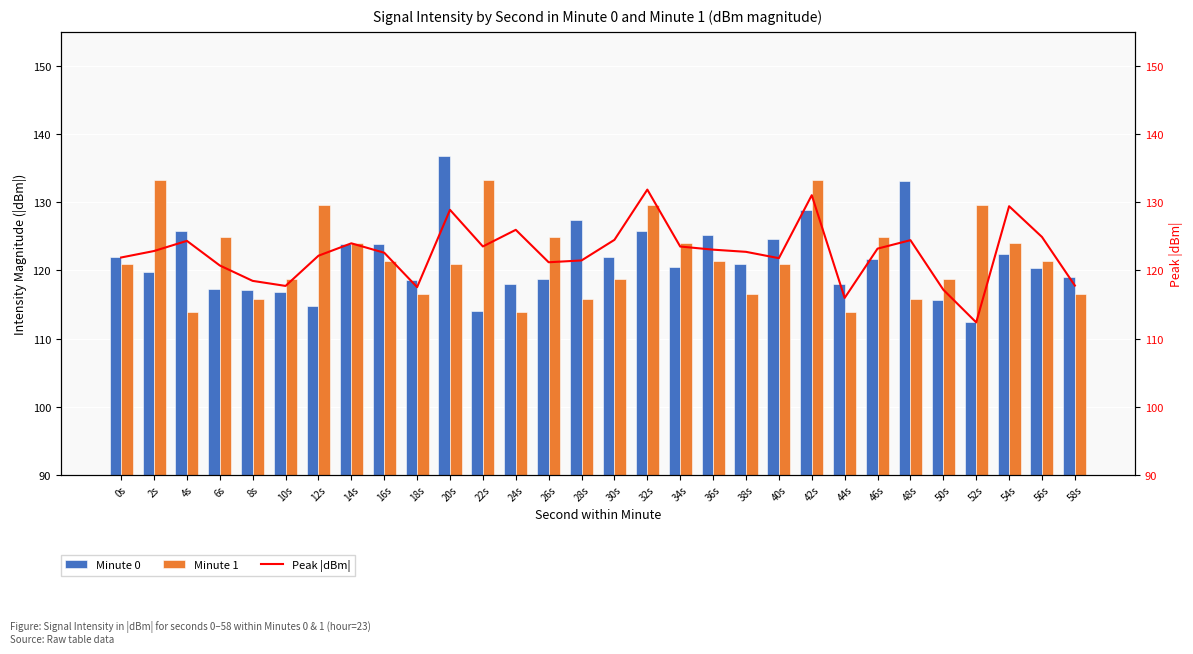

True or false: Minute 0 has a value of 203.4 at 34s.

False